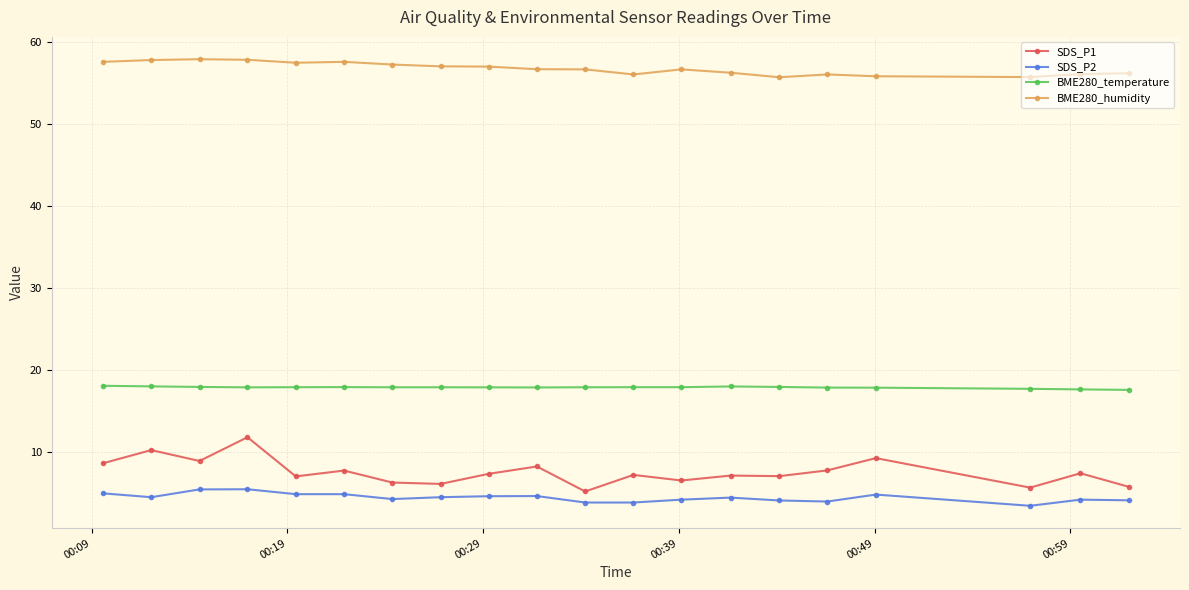

Does the chart display data point markers on the line(s)?

Yes